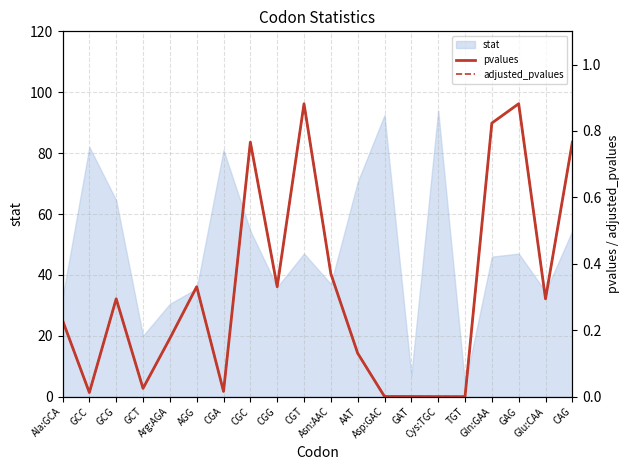

True or false: adjusted_pvalues and pvalues cross at least once.

False